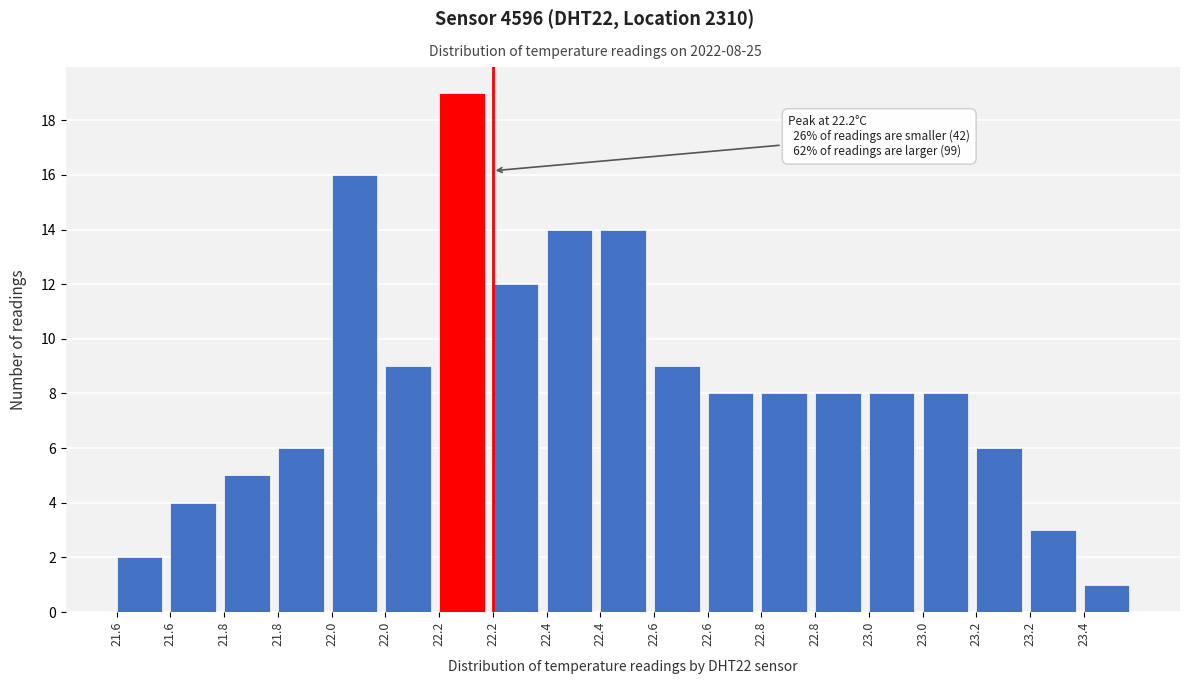

How many distinct data groups are displayed?

1